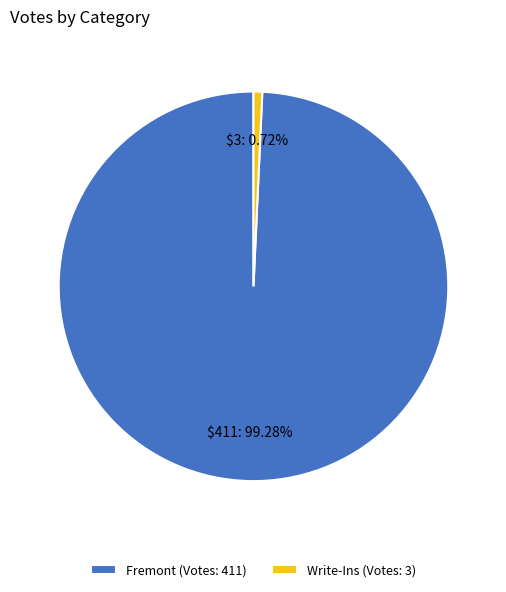

What percentage is the Fremont slice, to the nearest percent?

99%